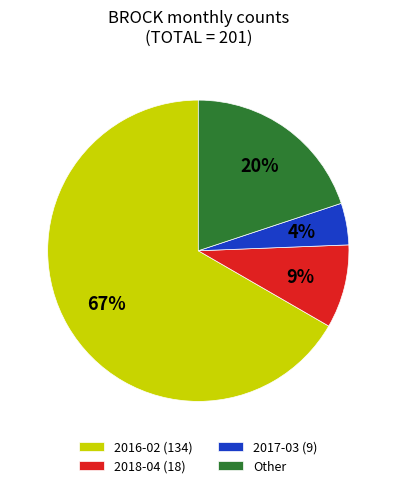

Which has a higher value, 2018-04 (18) or Other?

Other